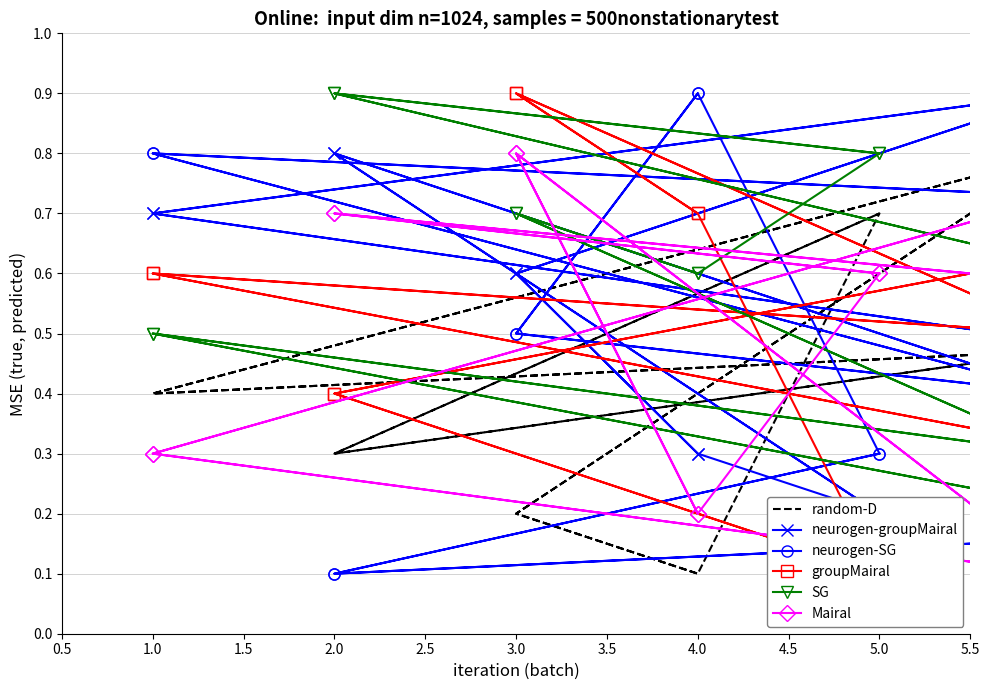

What is the difference between the highest and lowest values at 1.0?

0.5